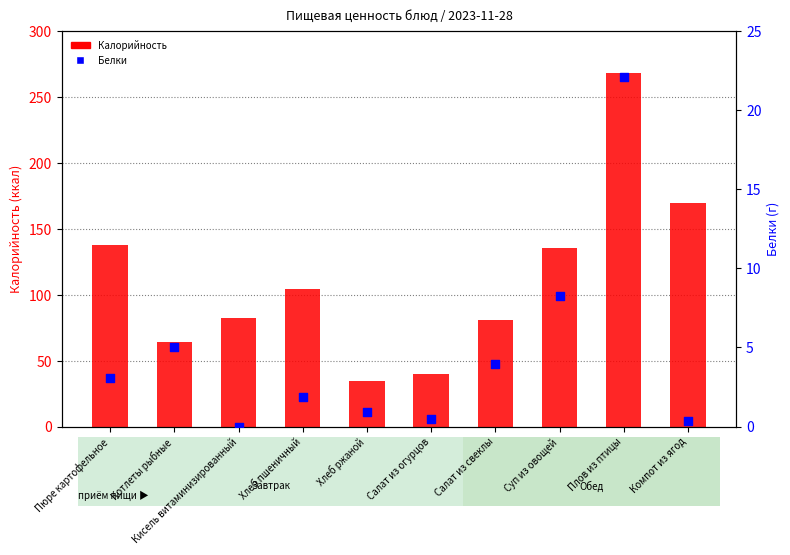

Which series contains the lowest Y value?

Белки